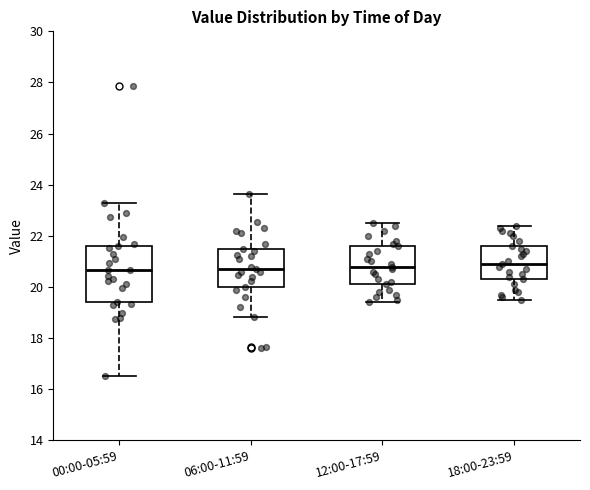

Where is the upper edge of the box for 06:00-11:59 on the y-axis? The values are not printed on the chart, so give them approximately, as read against the axis.

21.6